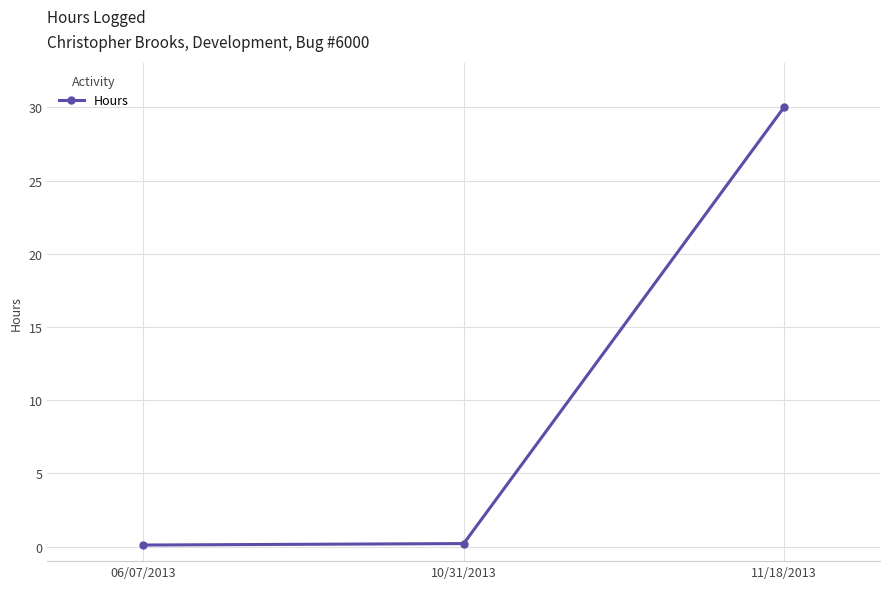

What is the sum of the values at 10/31/2013 and 11/18/2013?

30.2